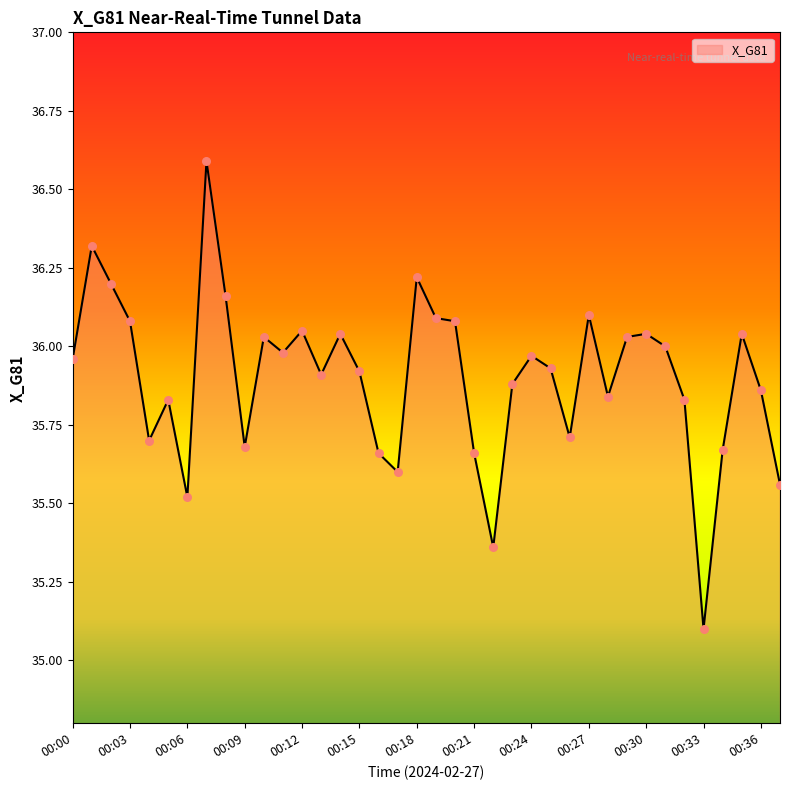

What is the minimum value shown in the chart?

35.1